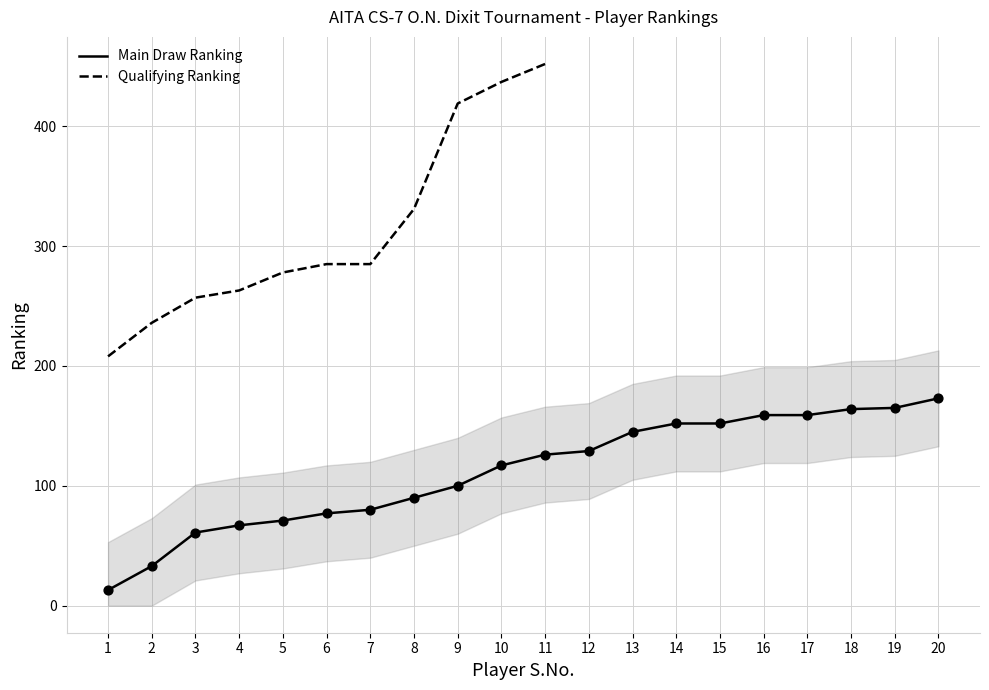

Which has a higher value, 14 or 15?

14